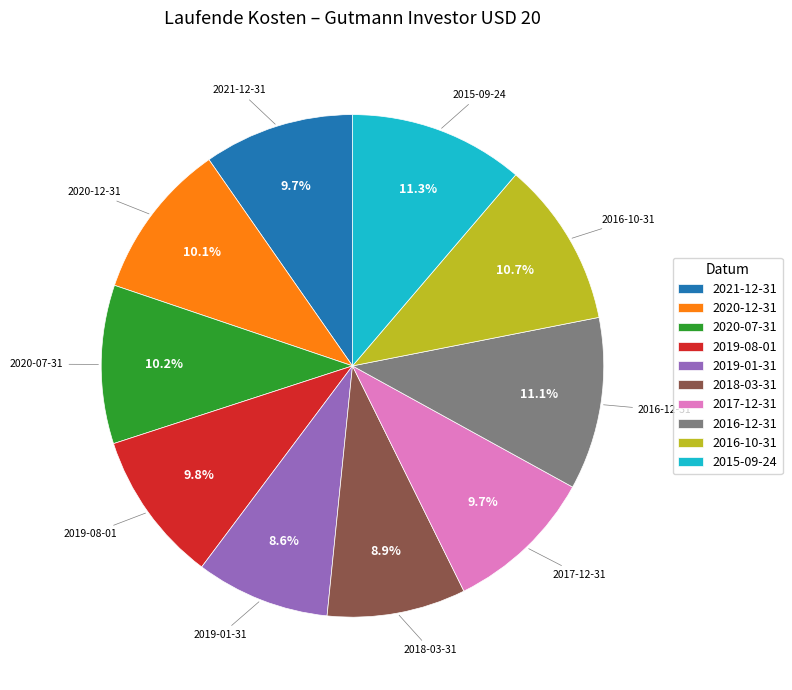

The 2016-10-31 slice represents 1% of the pie. True or false?

False